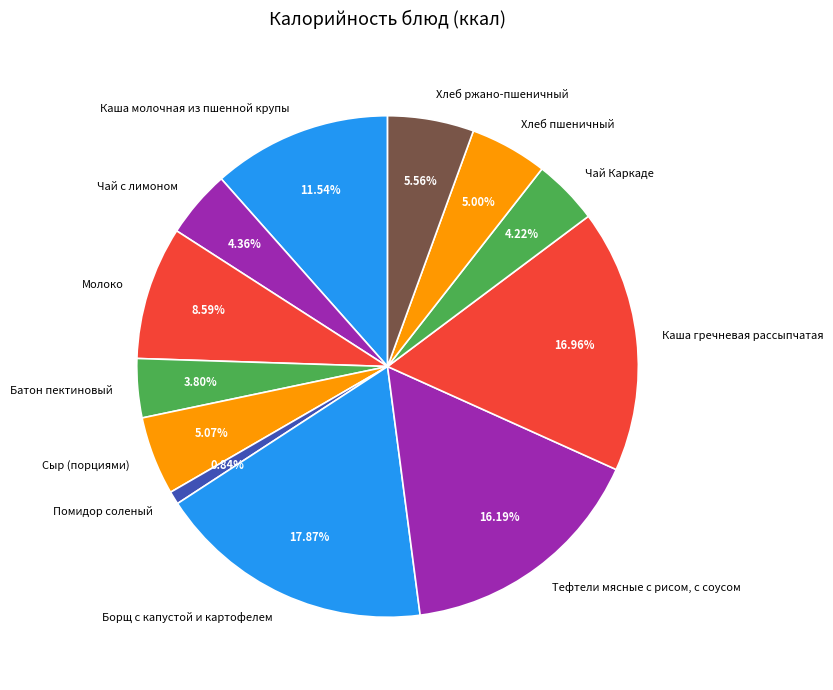

Rank the categories by value from highest to lowest.

Борщ с капустой и картофелем, Каша гречневая рассыпчатая, Тефтели мясные с рисом, с соусом, Каша молочная из пшенной крупы, Молоко, Хлеб ржано-пшеничный, Сыр (порциями), Хлеб пшеничный, Чай с лимоном, Чай Каркаде, Батон пектиновый, Помидор соленый